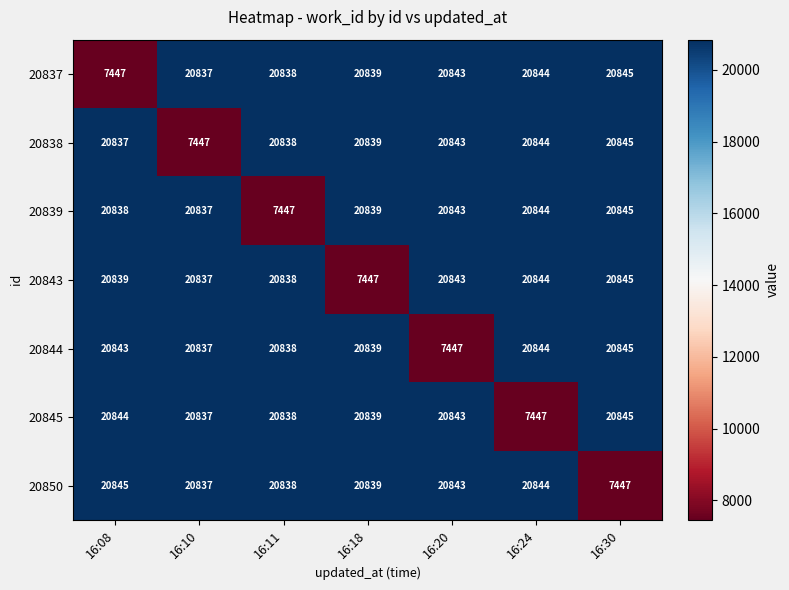

What is the sum of all 20838 values?

132493